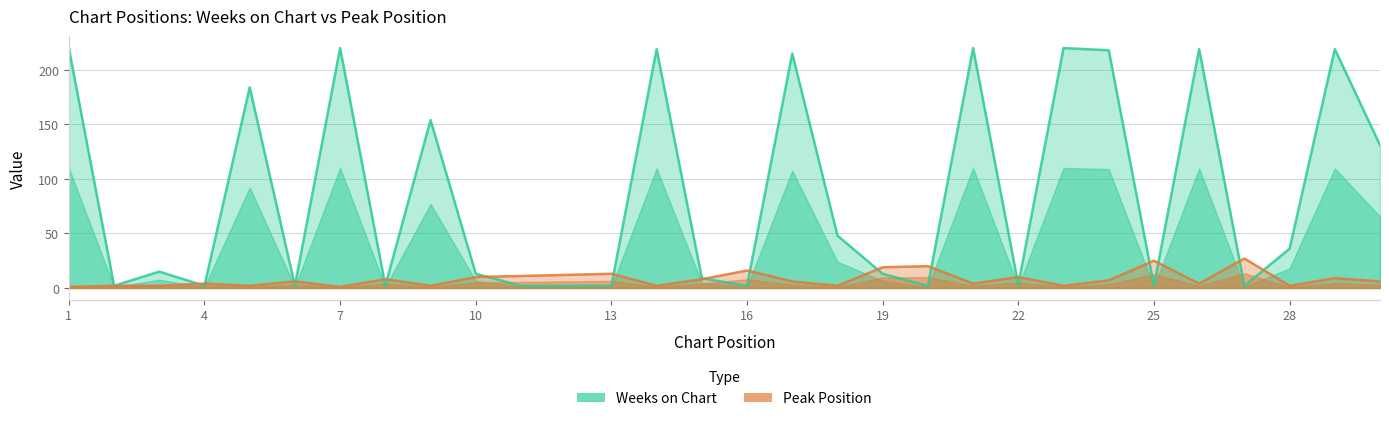

What is the value of the Peak Position point at the 15th from the left?

8